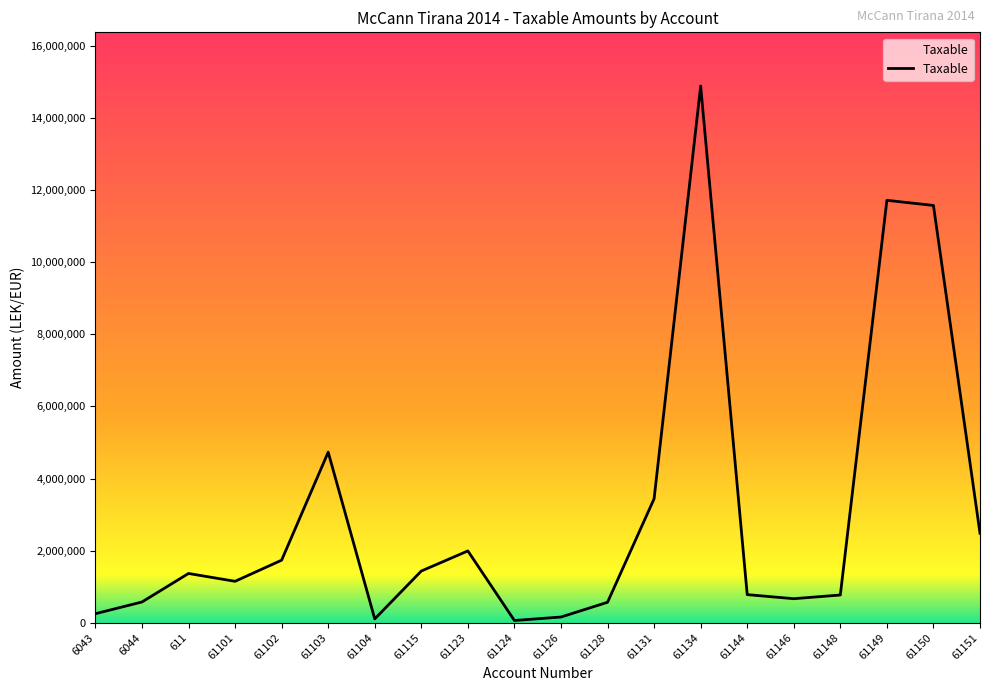

The chart shows a value of 2249553.9 at 611. True or false?

False